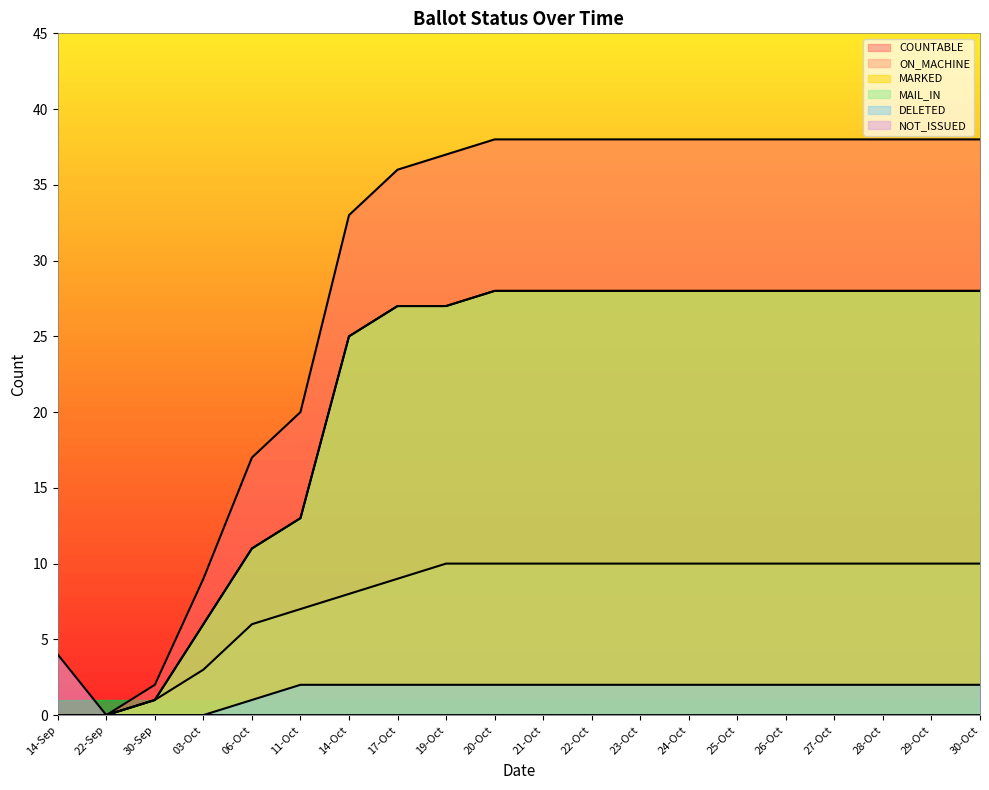

What is the total value across all series at 14-Oct?

93